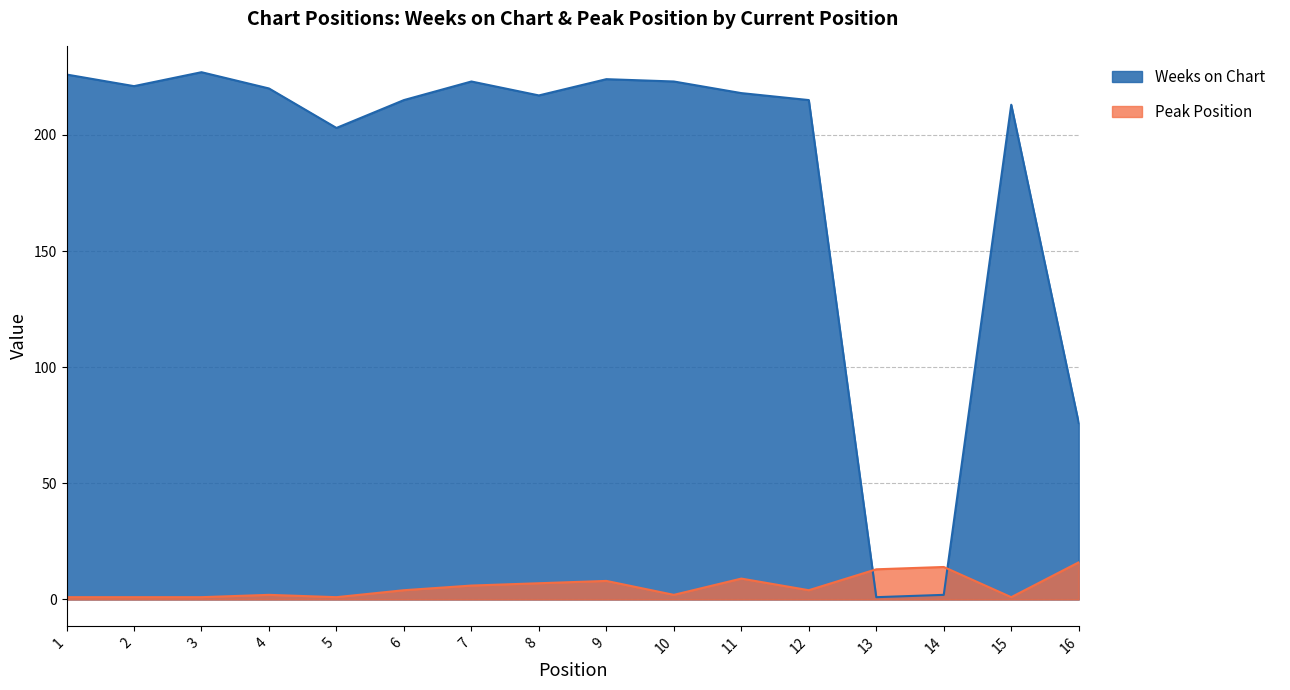

Which series has the widest spread of values?

Weeks on Chart